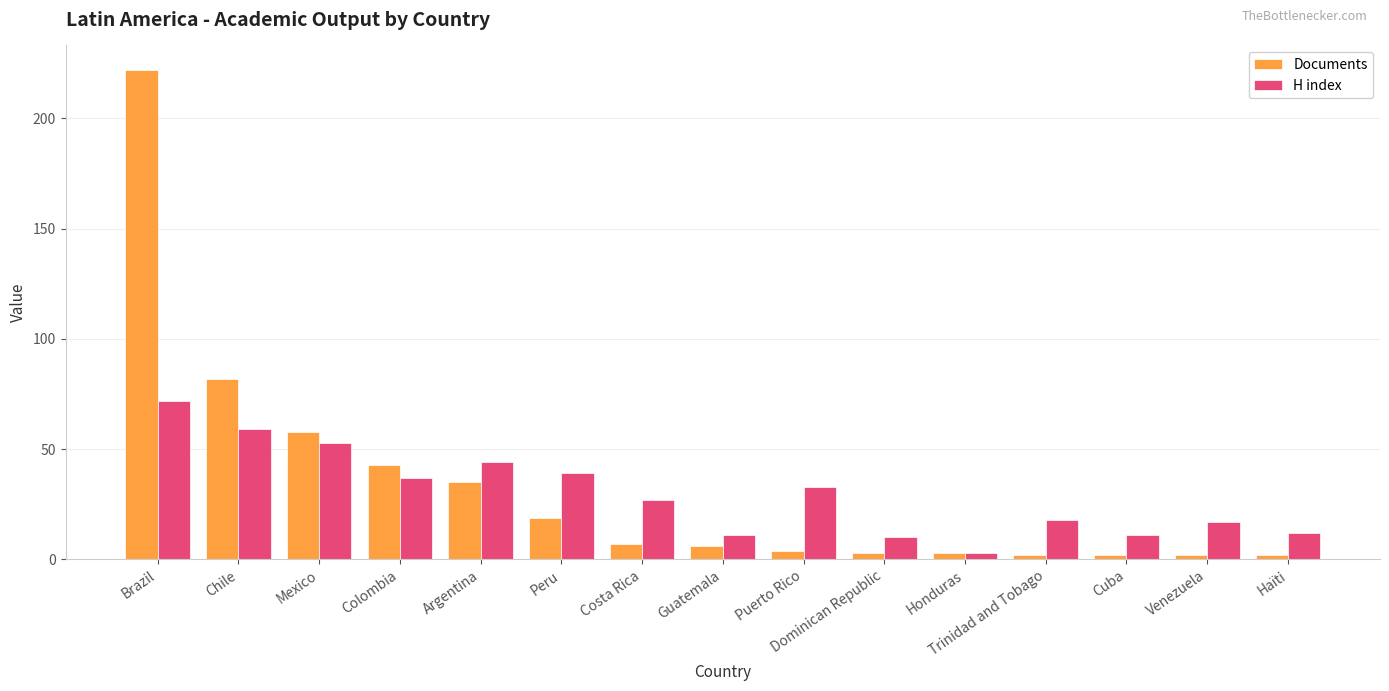

The value of H index at Trinidad and Tobago is 18. True or false?

True